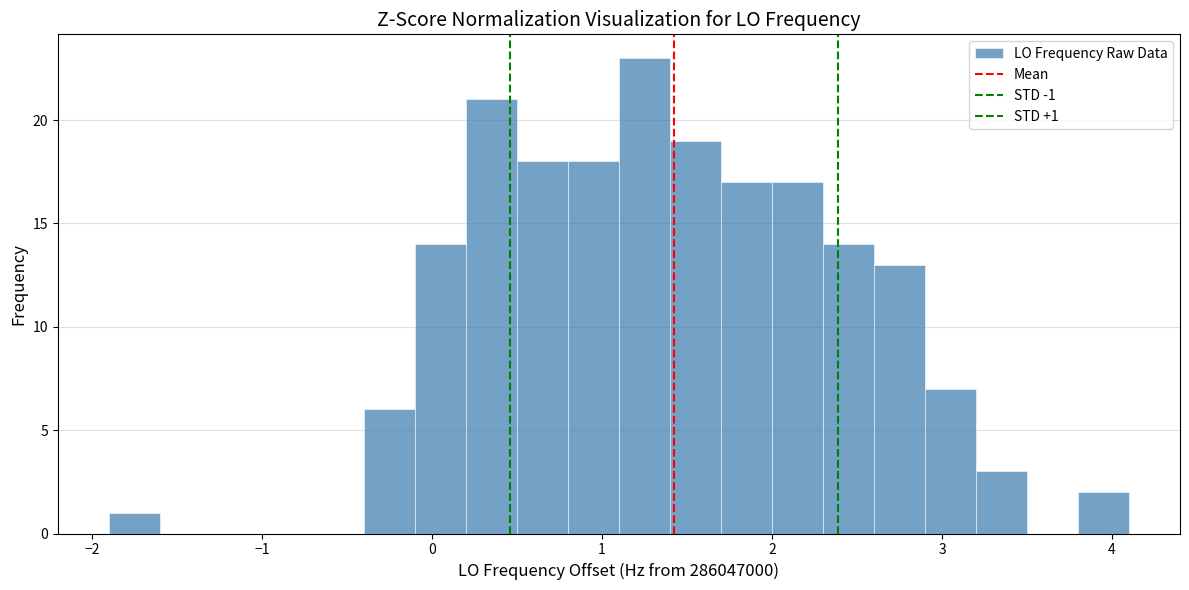

Around what value on the x-axis is the tallest bar? Give the approximate position of its centre, as read against the axis.

1.3